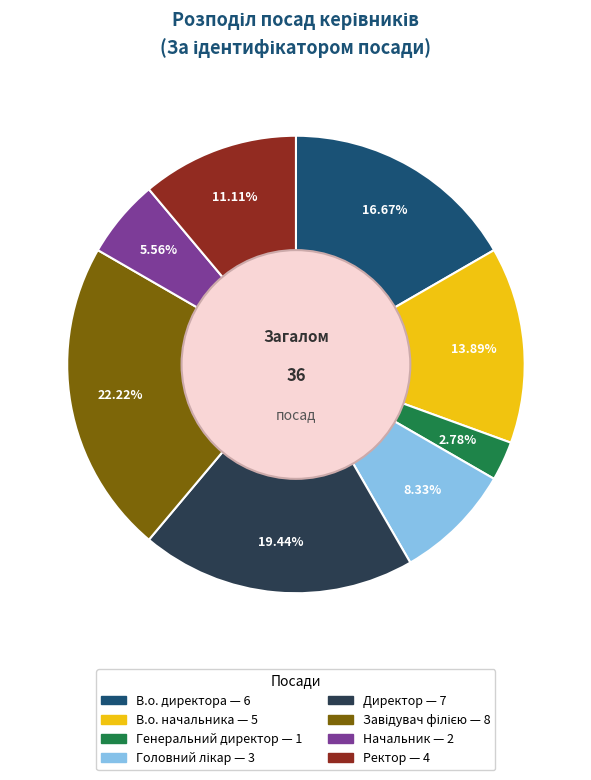

Is Генеральний директор the majority of the pie?

No